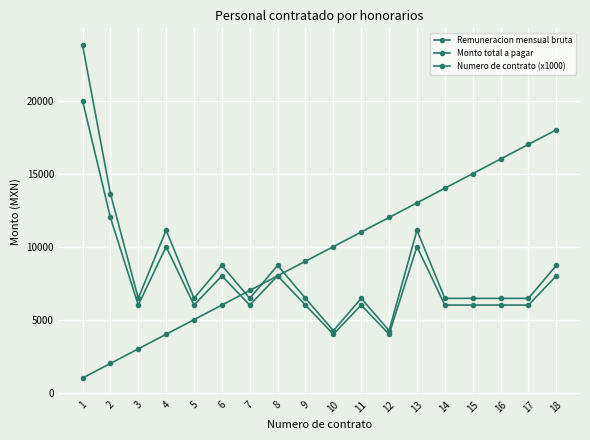

Which series has the largest total across all categories?

Numero de contrato (x1000)